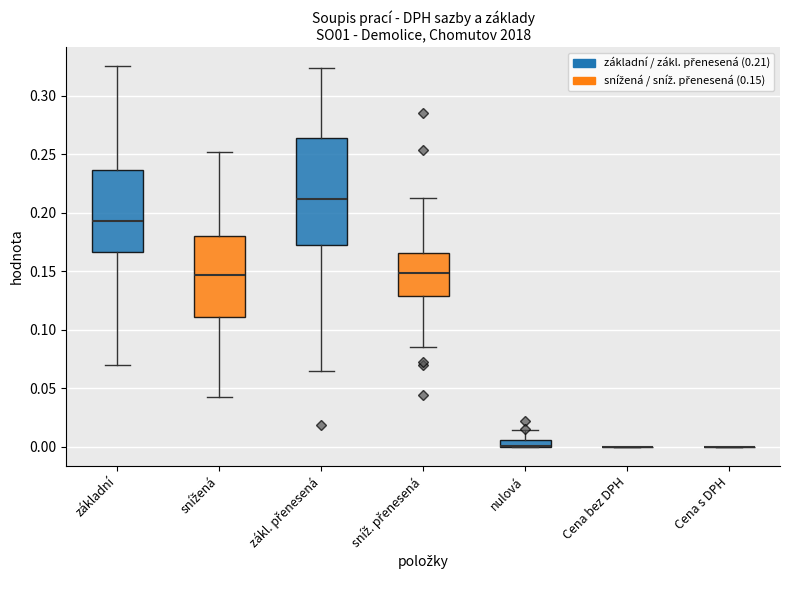

Where does the lower whisker of the box for základní end on the y-axis? The values are not printed on the chart, so give them approximately, as read against the axis.

0.070